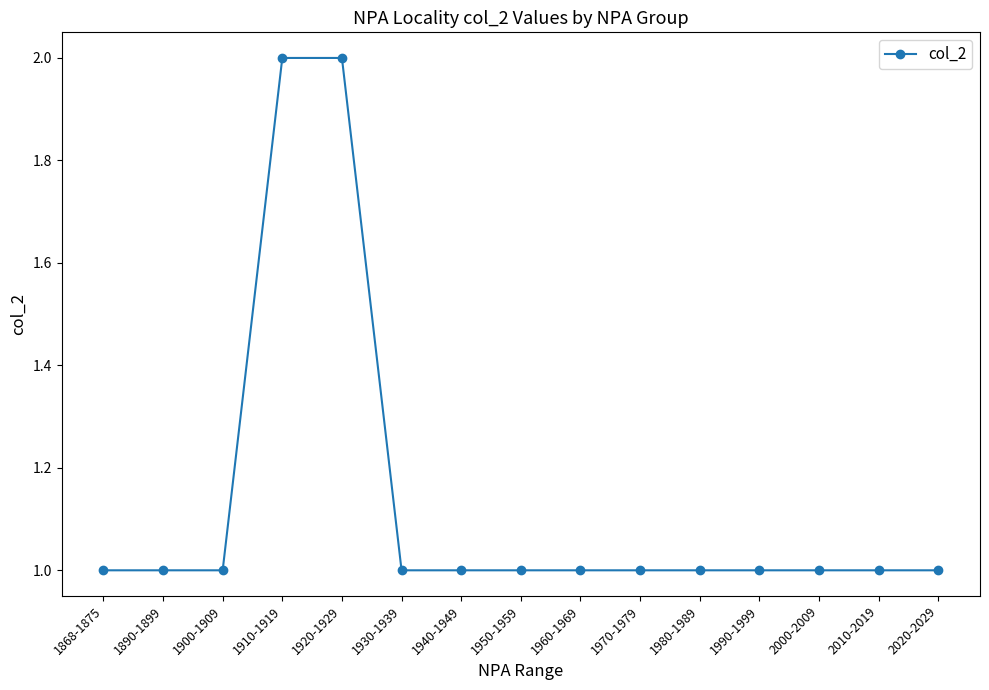

Does the chart display data point markers on the line(s)?

Yes